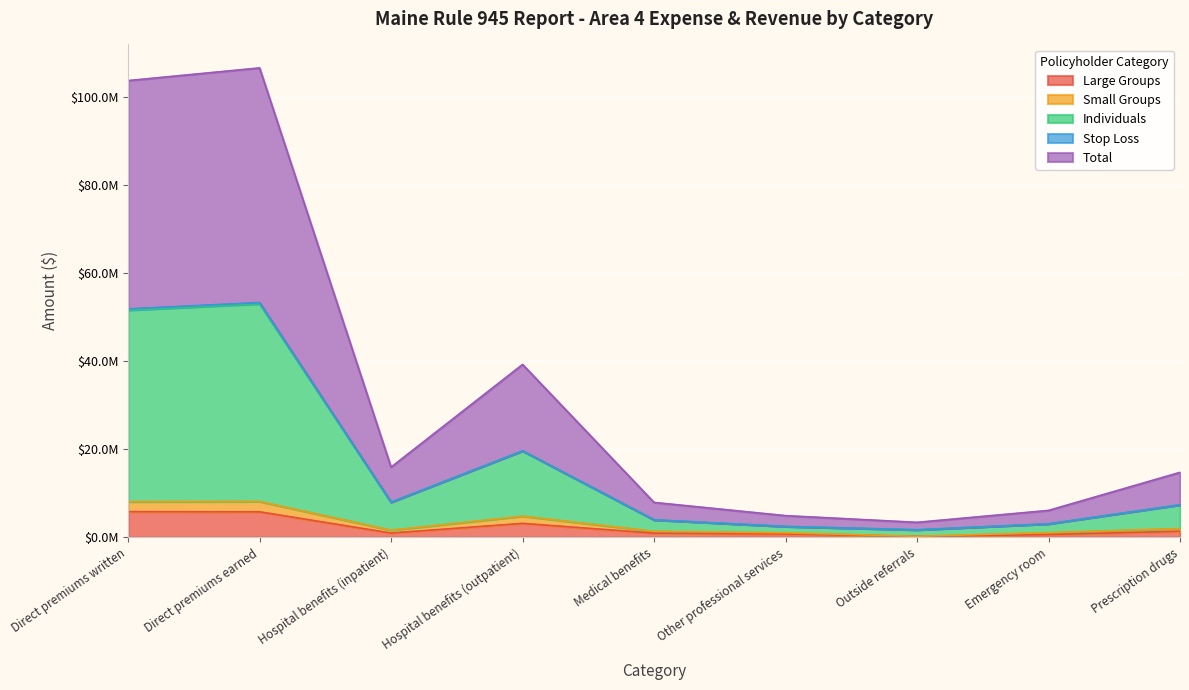

Does the chart display data point markers on the line(s)?

No